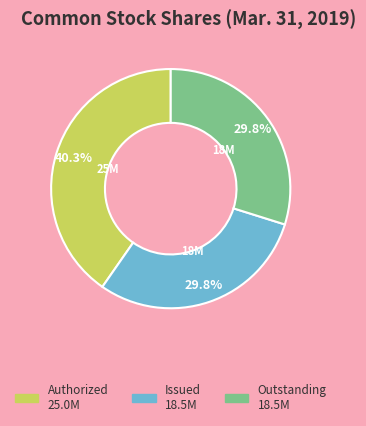

Is there a majority slice in this chart?

No